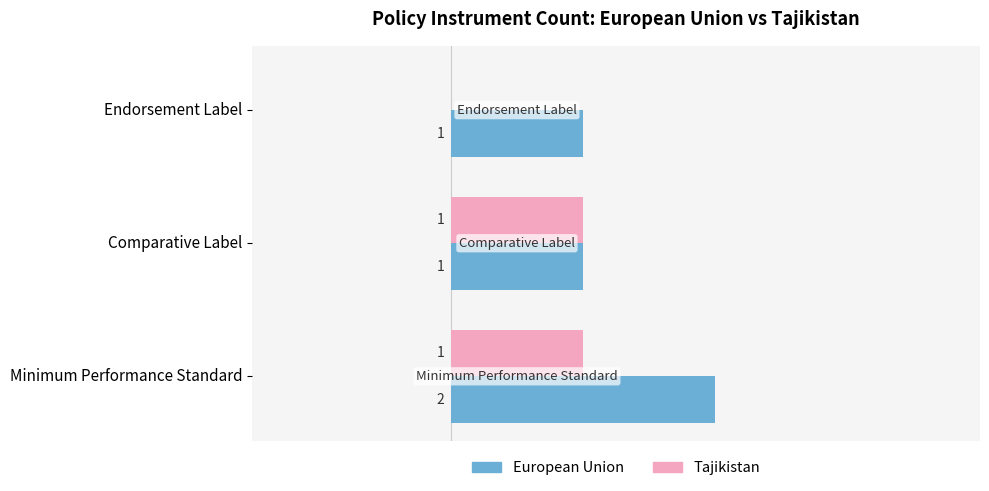

Is the value of European Union at Comparative Label greater than the value of Tajikistan at Endorsement Label?

Yes